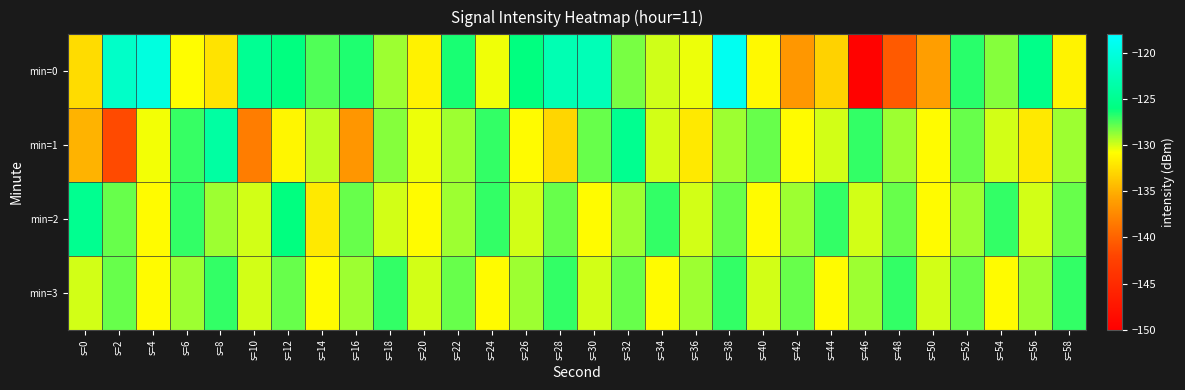

At how many categories does at least one series exceed -135?

30